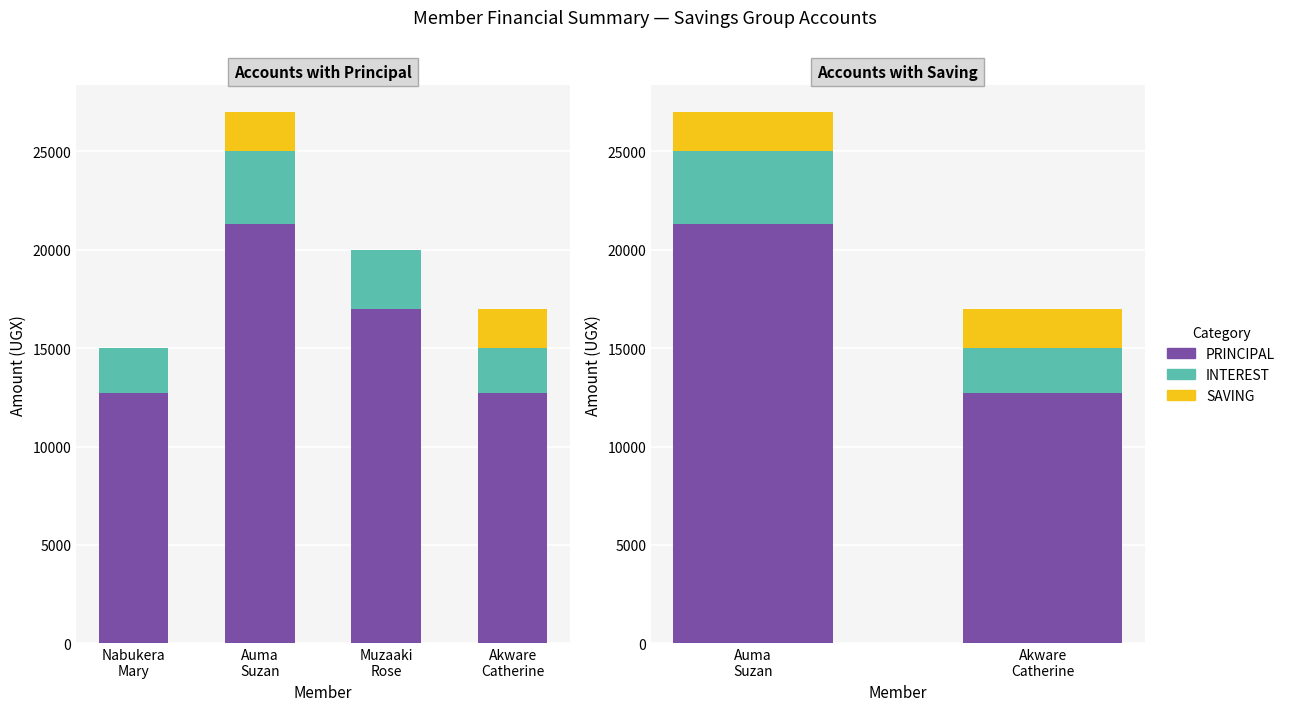

What is the value of the SAVING bar at the 1st from the left?

2000